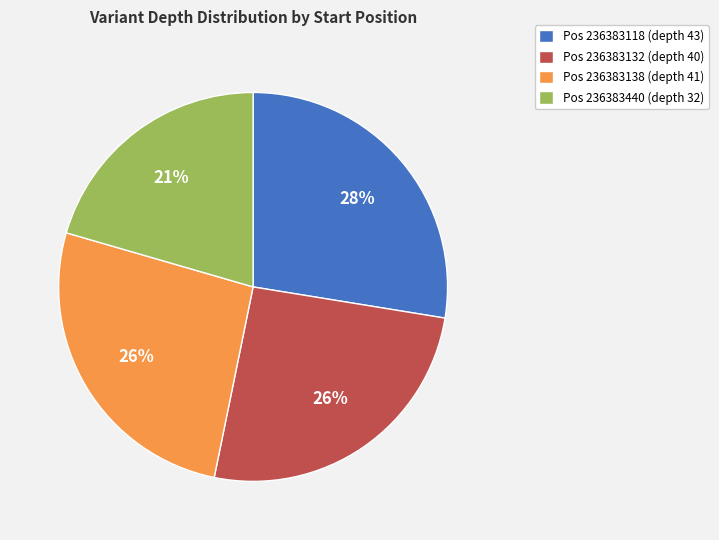

Is the sum of Pos 236383118 (depth 43) and Pos 236383138 (depth 41) greater than half?

Yes